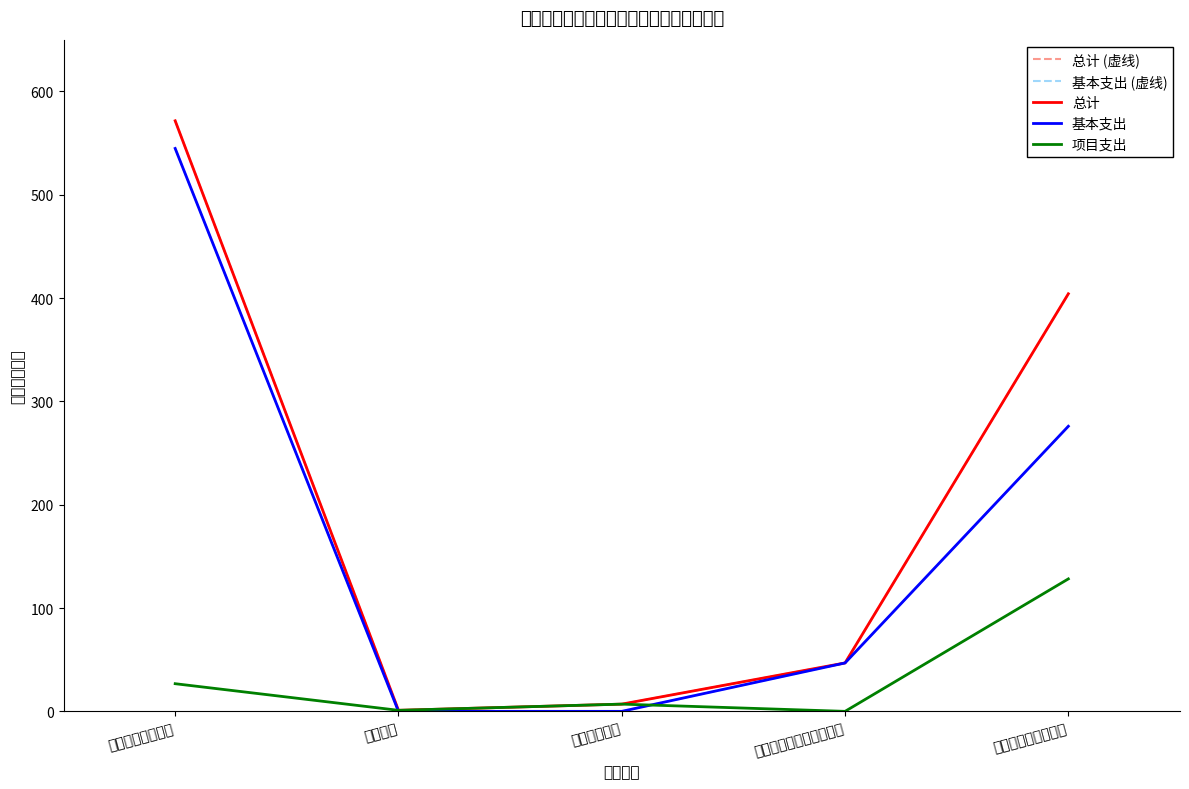

True or false: 基本支出 and 基本支出 (虚线) intersect in this chart.

False